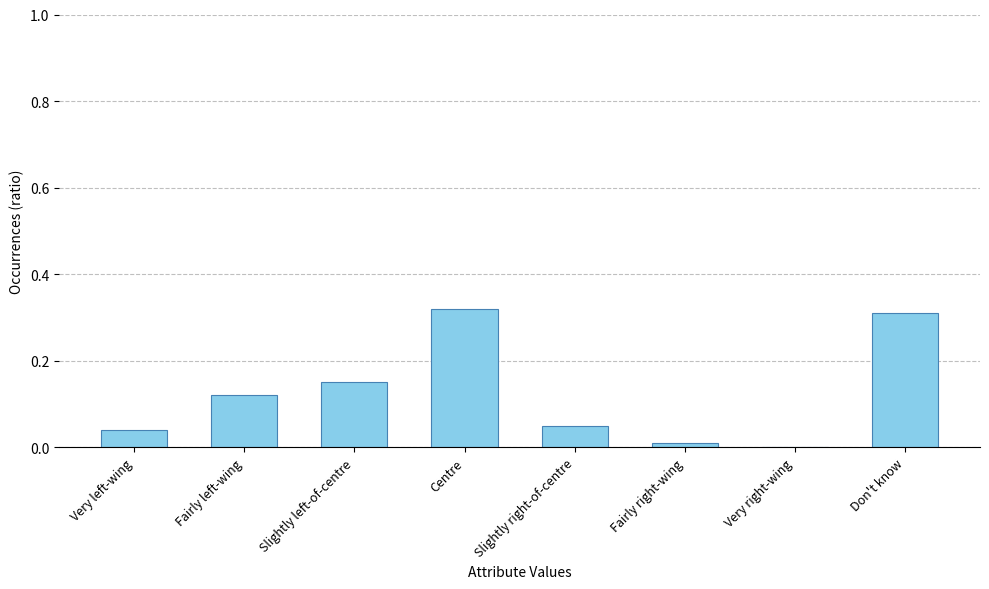

How many categories are shown in the chart?

8